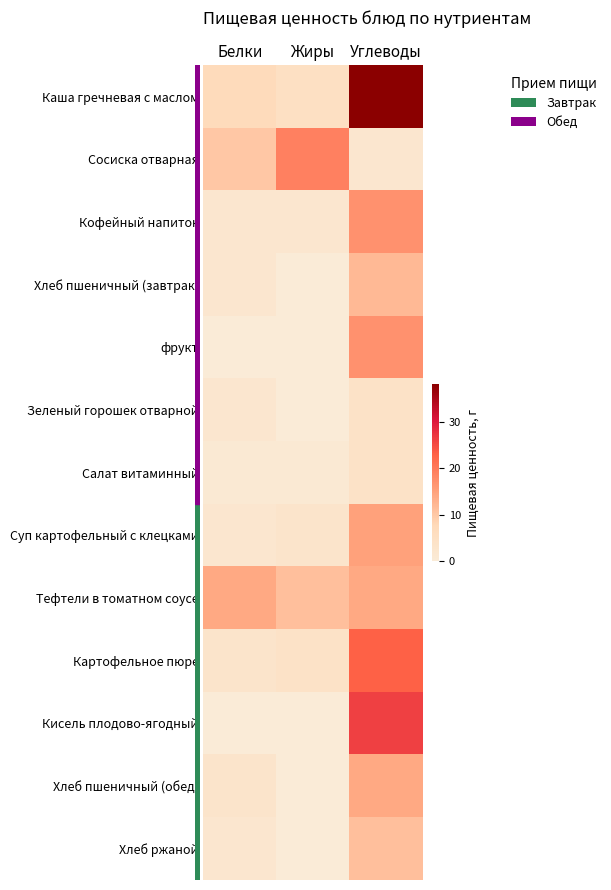

At which category is the sum across all series the highest?

Углеводы